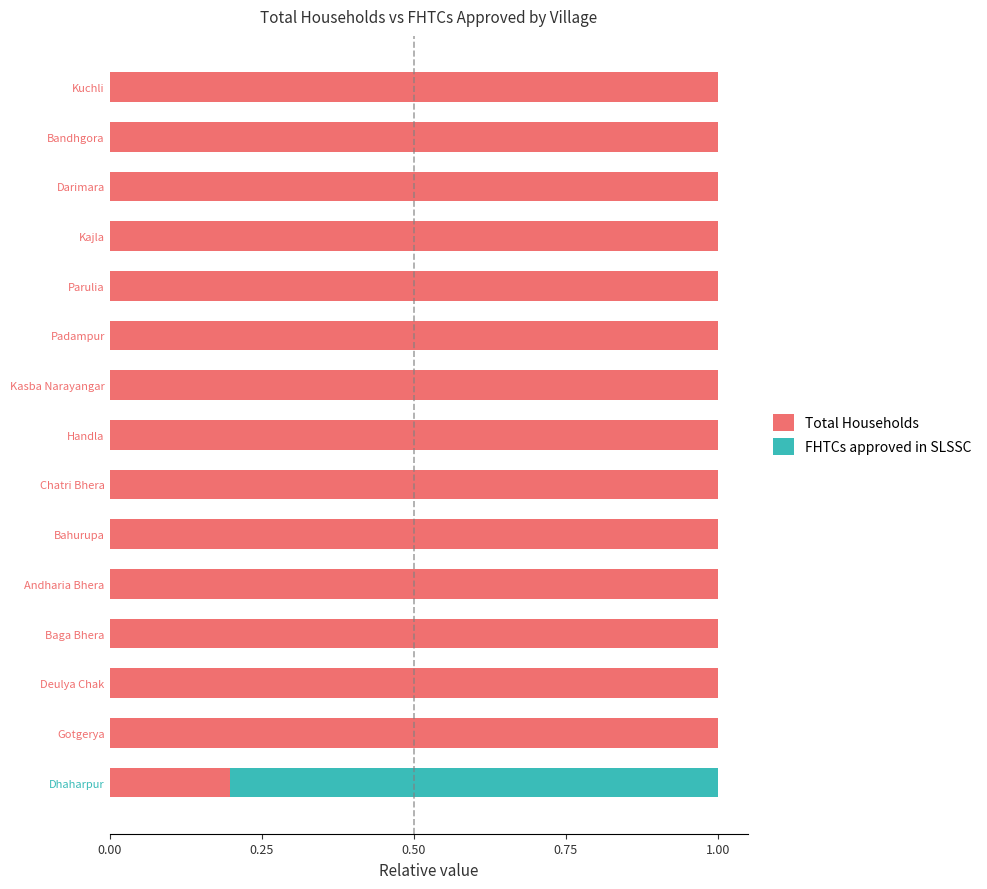

The Total Households series shows 1.4 at Darimara. True or false?

False